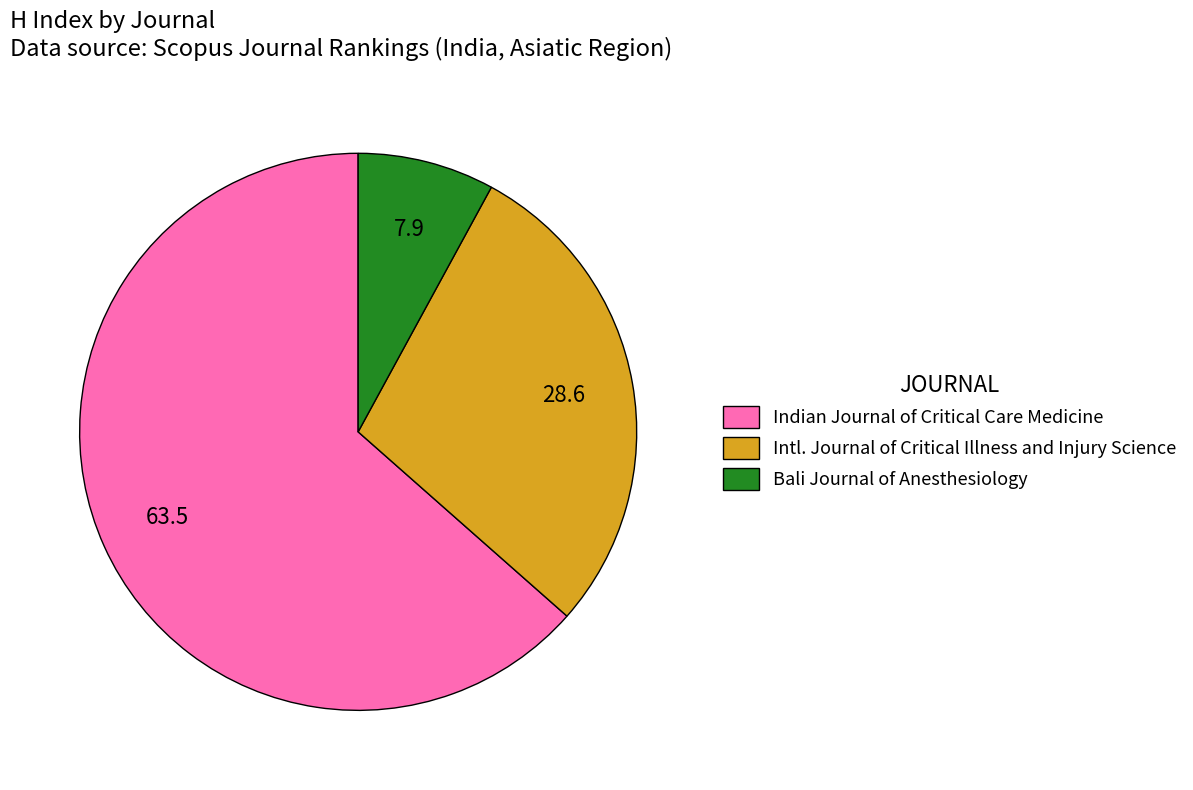

Between Intl. Journal of Critical Illness and Injury Science and Indian Journal of Critical Care Medicine, which is larger?

Indian Journal of Critical Care Medicine